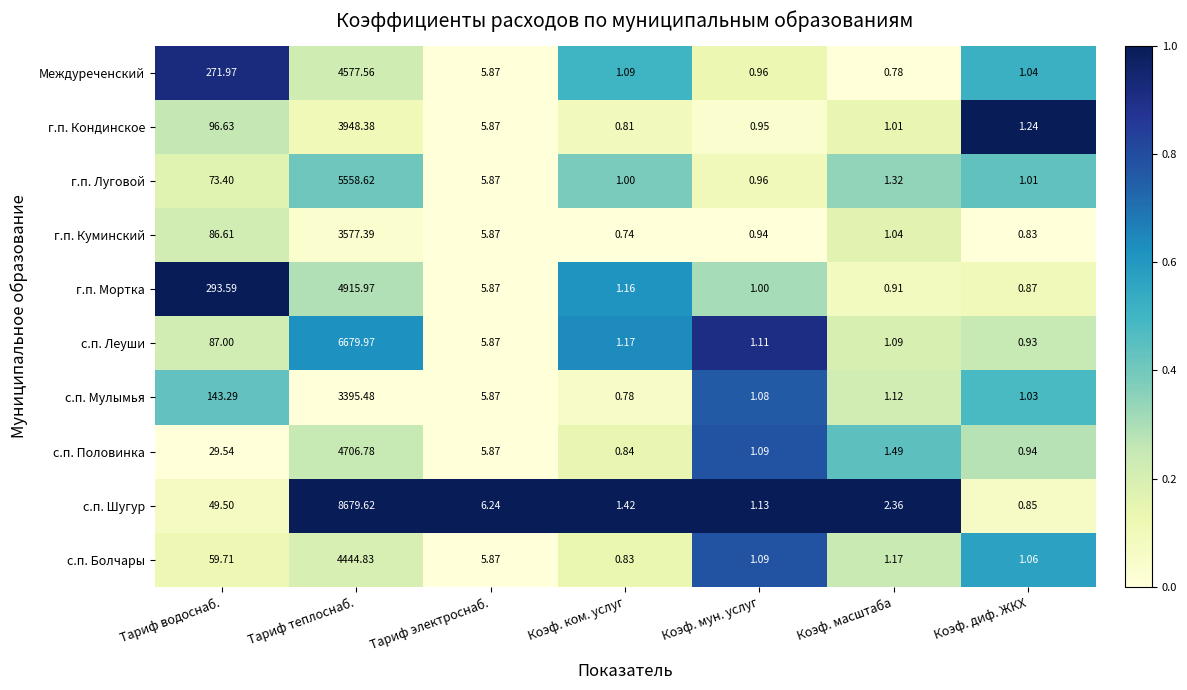

What is the difference between the highest and lowest values at Коэф. масштаба?

1.6